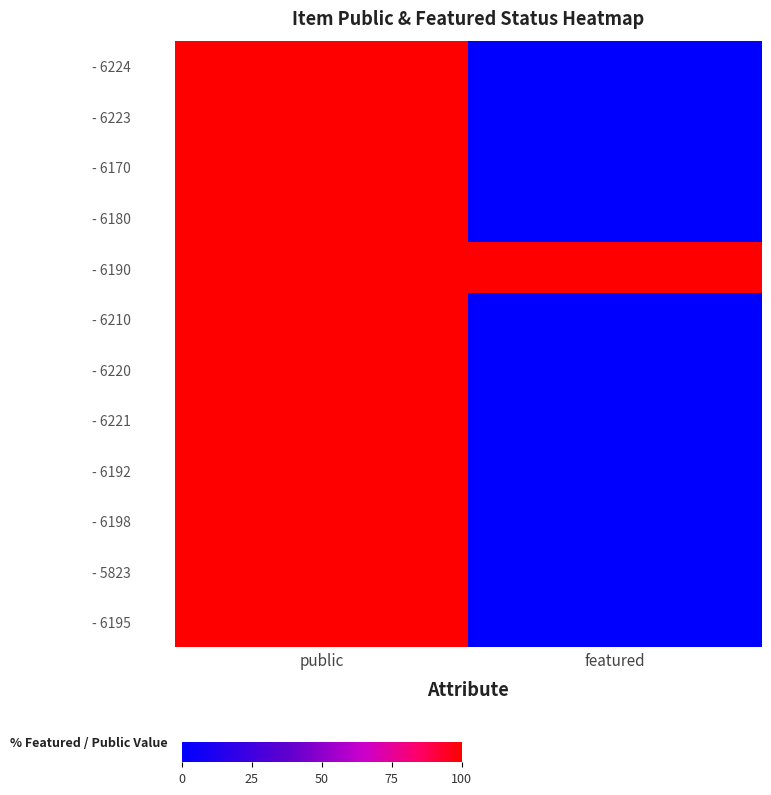

Reading left to right, extract all data points from this chart.

- 6224: public=100	featured=0
- 6223: public=100	featured=0
- 6170: public=100	featured=0
- 6180: public=100	featured=0
- 6190: public=100	featured=100
- 6210: public=100	featured=0
- 6220: public=100	featured=0
- 6221: public=100	featured=0
- 6192: public=100	featured=0
- 6198: public=100	featured=0
- 5823: public=100	featured=0
- 6195: public=100	featured=0